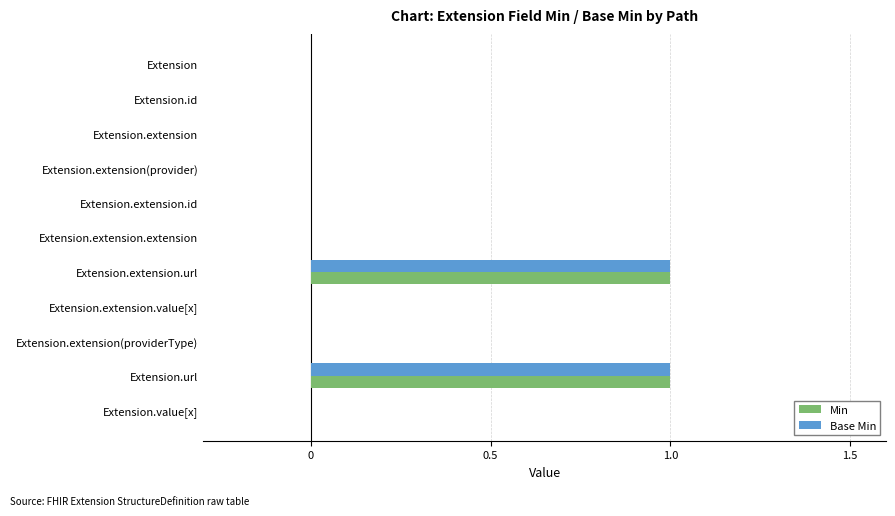

True or false: Min has a value of 0 at Extension.value[x].

True